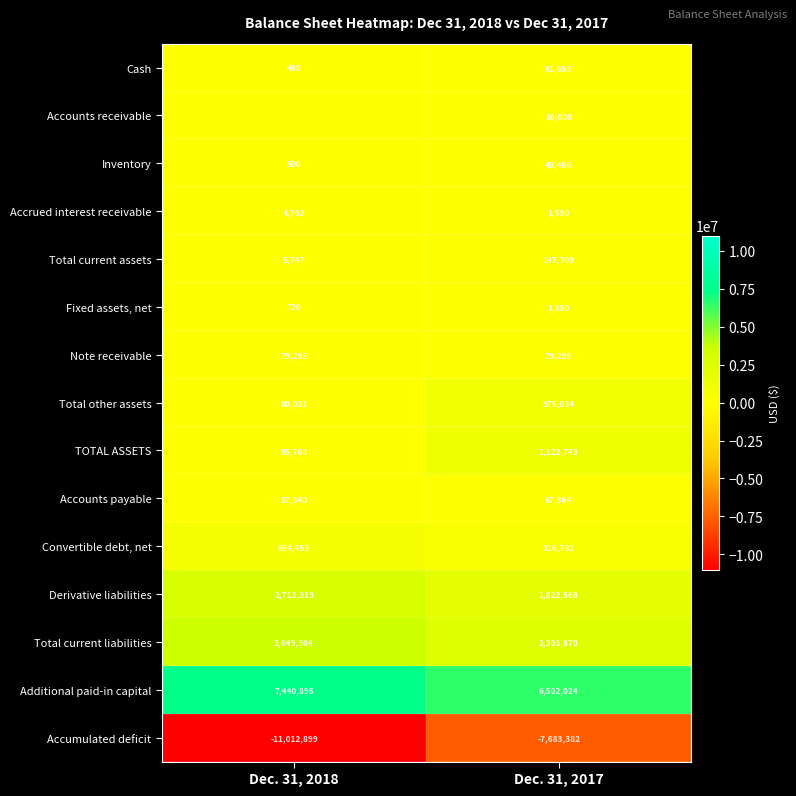

Which has a higher value, Dec. 31, 2018 or Dec. 31, 2017?

Dec. 31, 2017